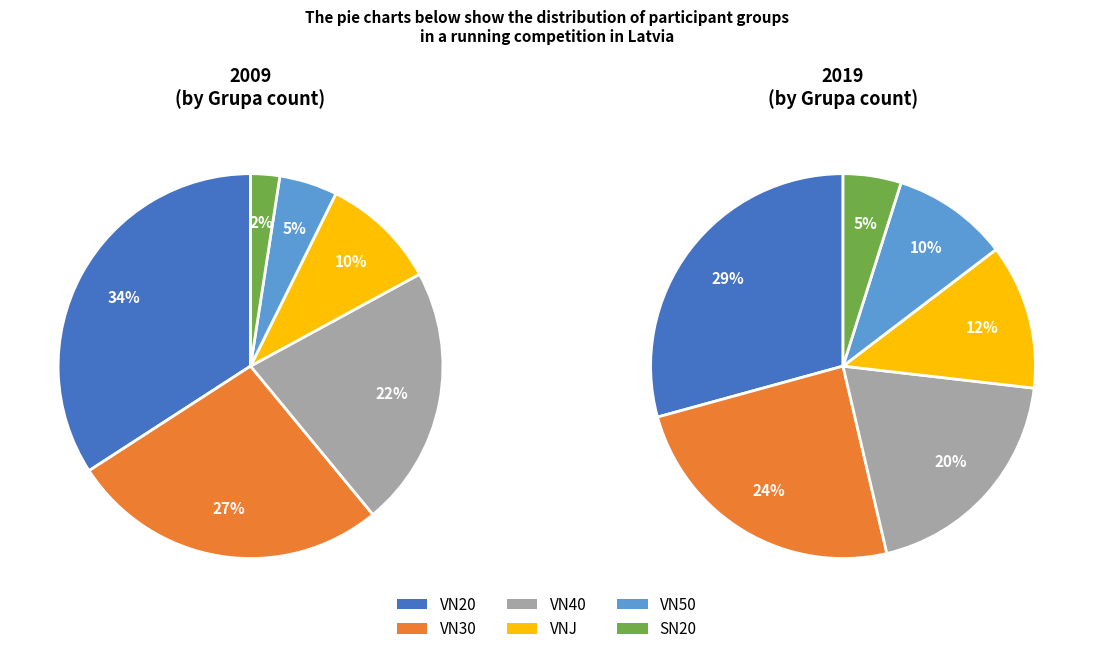

Is it true that VN40 is 22% of the pie?

True